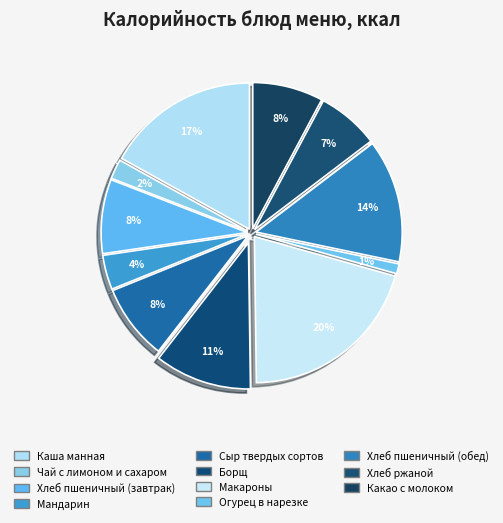

Does Сыр твердых сортов represent more than half of the total?

No